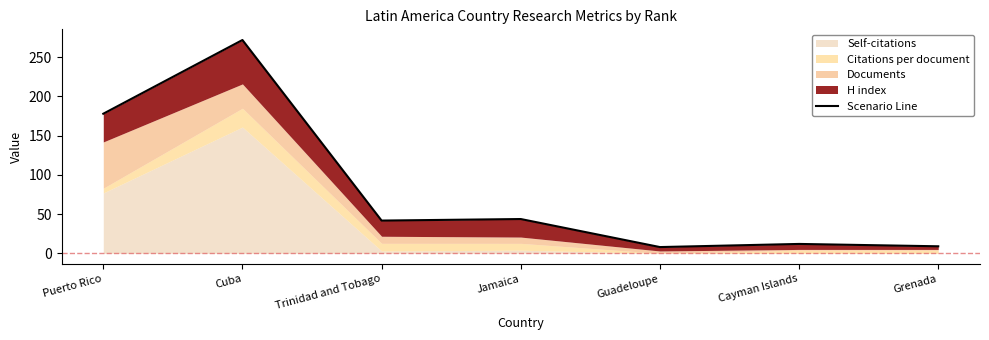

How many values are below 41?

3